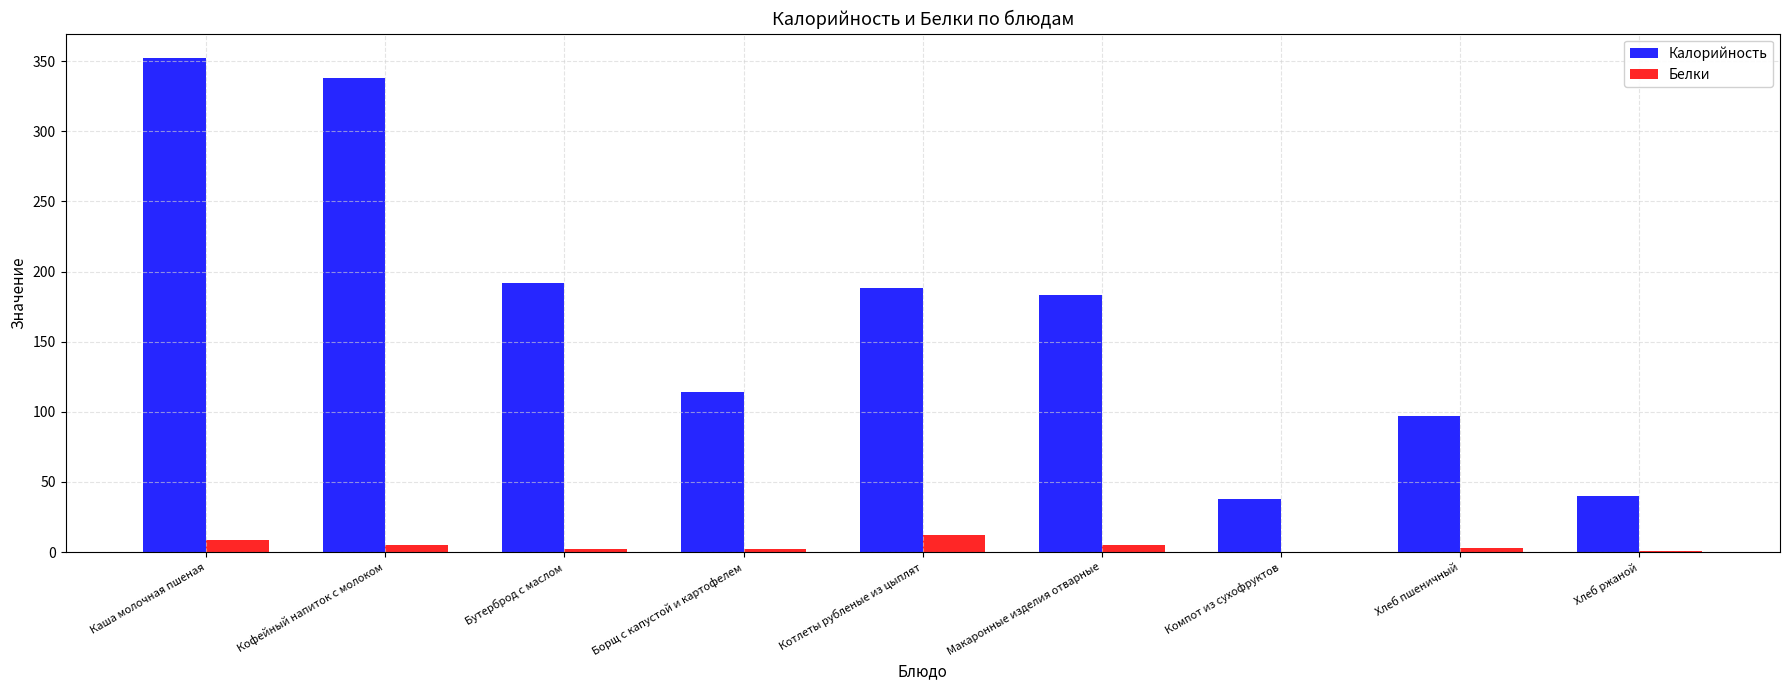

Are the bars horizontal?

No